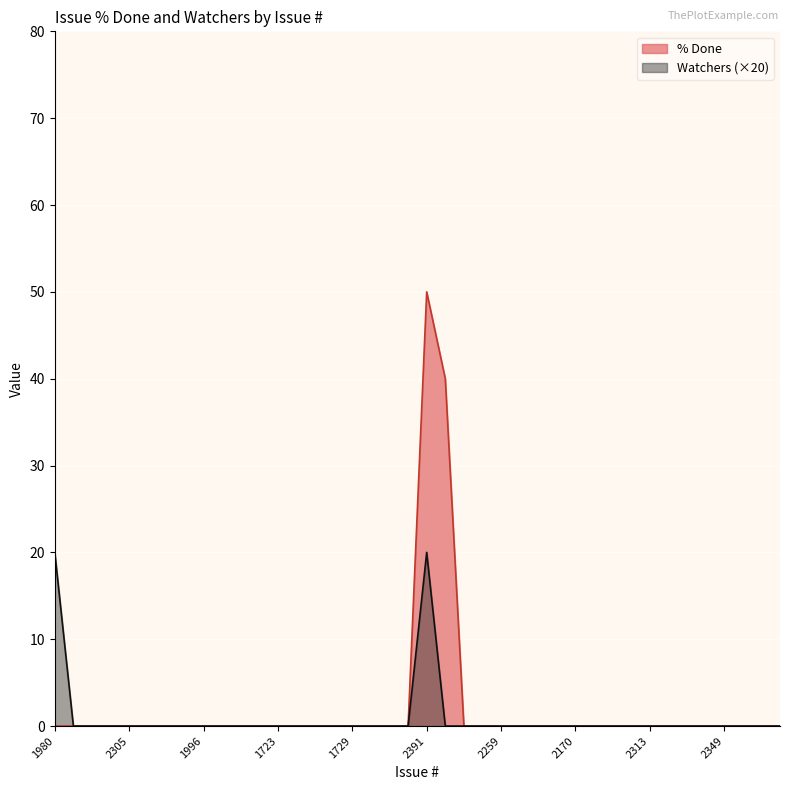

What position from the right is 2213?

17